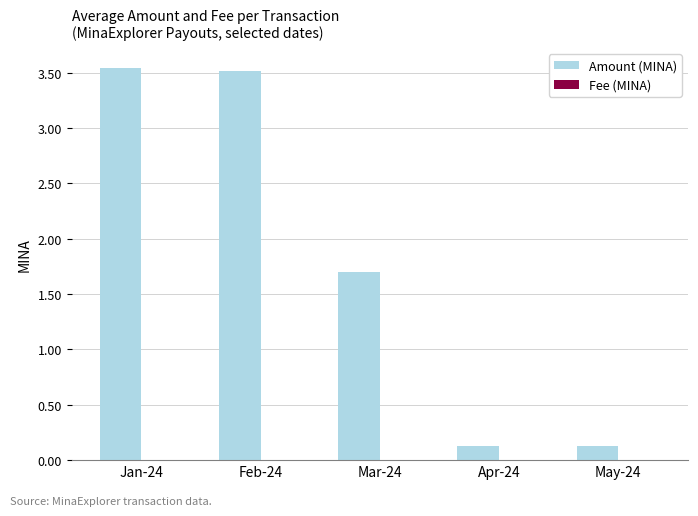

How many values in the Amount (MINA) series exceed 1?

3